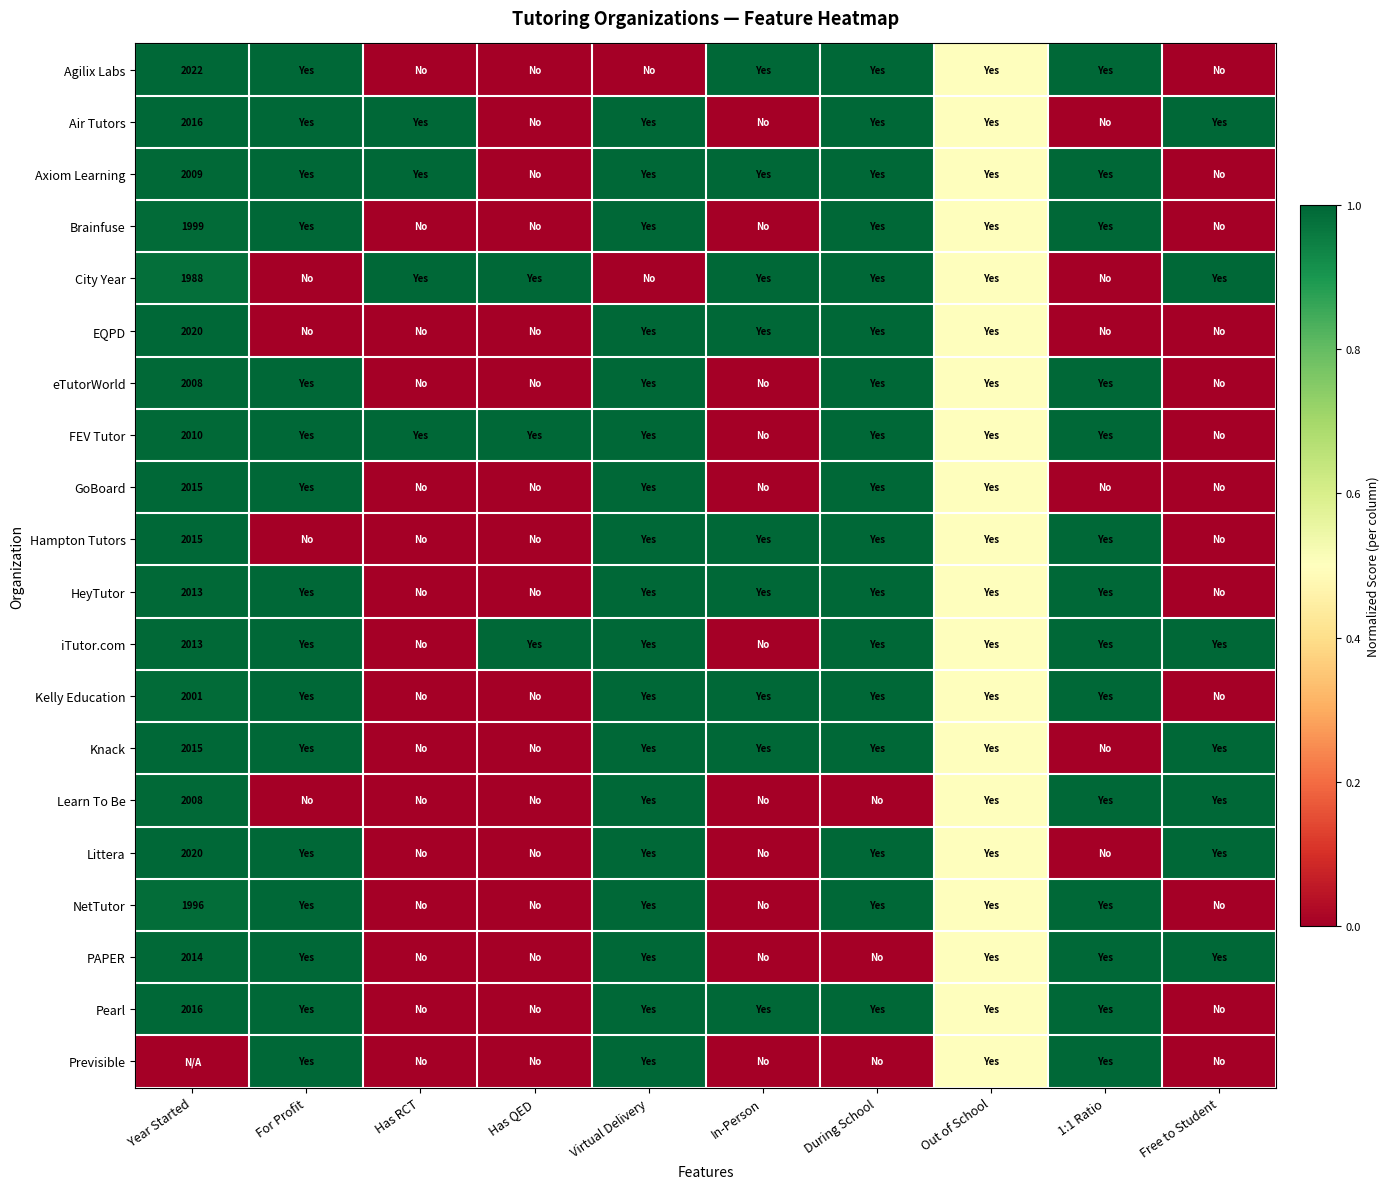

Count the number of data series in this chart.

20